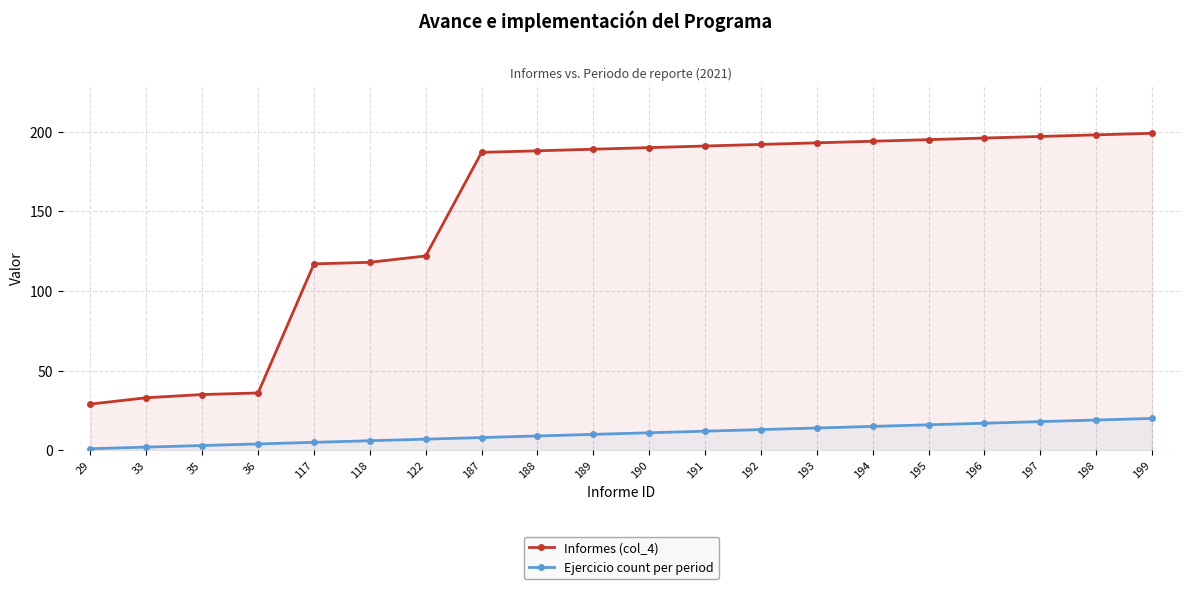

How many lines are shown in the chart?

2